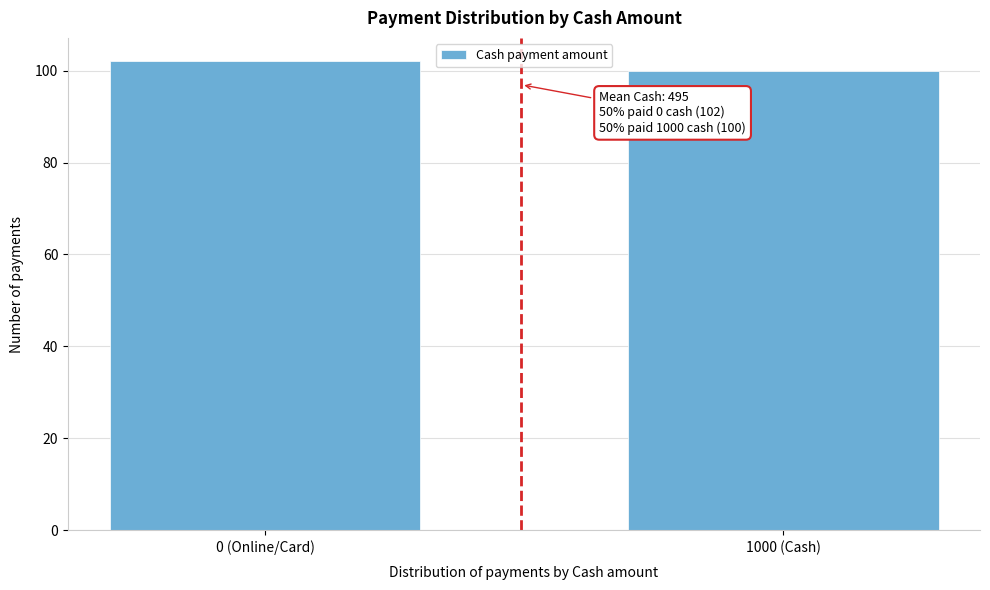

Reading left to right, what are all the values shown in this chart?

102	100